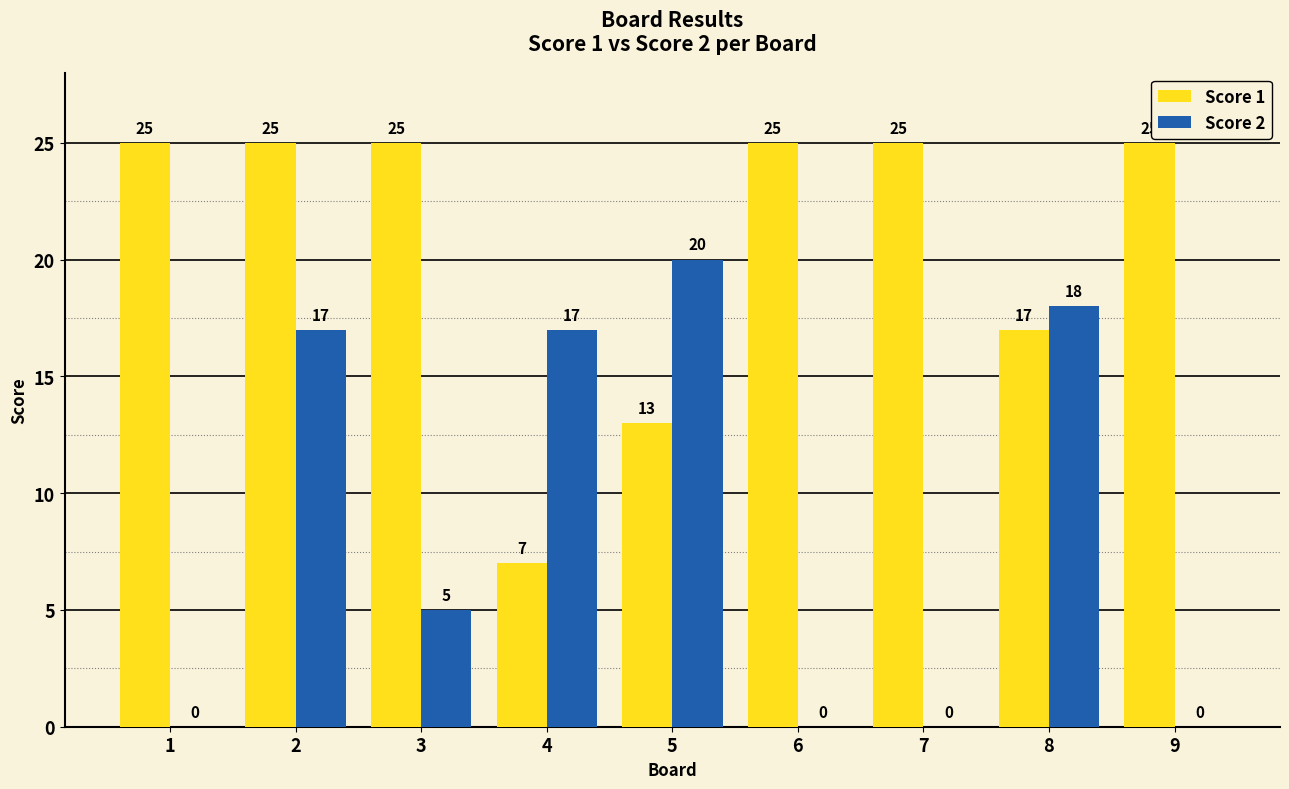

Which series changed the most between 5 and 7?

Score 2